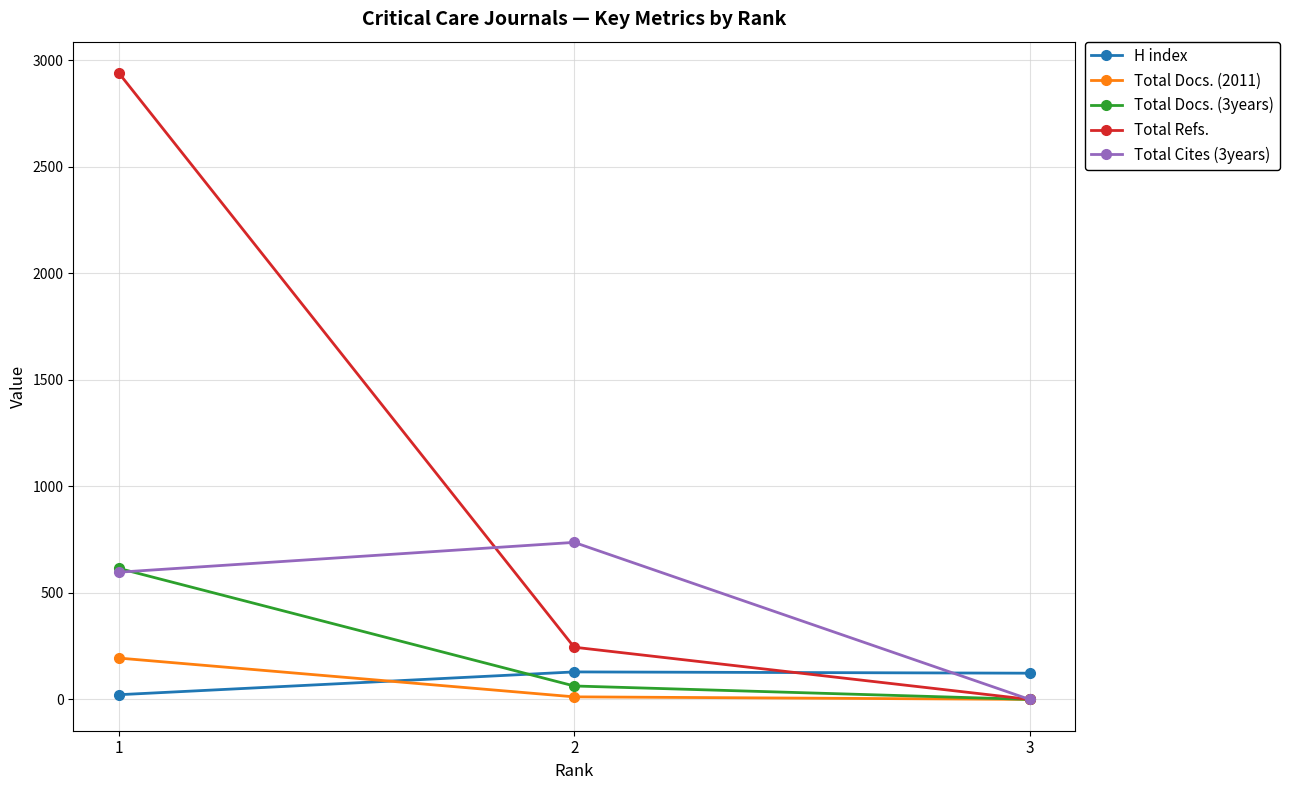

Rank the categories by Total Docs. (2011) value from highest to lowest.

1, 2, 3